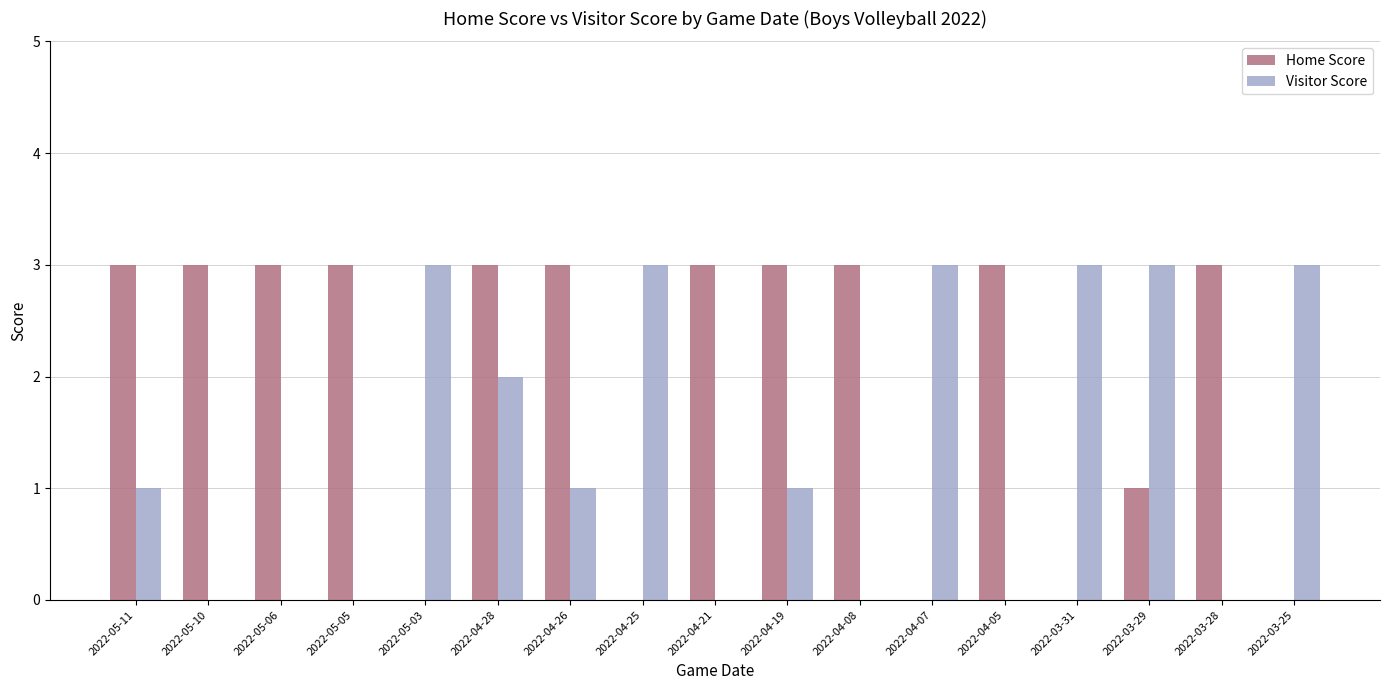

Which series changed the most between 2022-04-26 and 2022-04-21?

Visitor Score